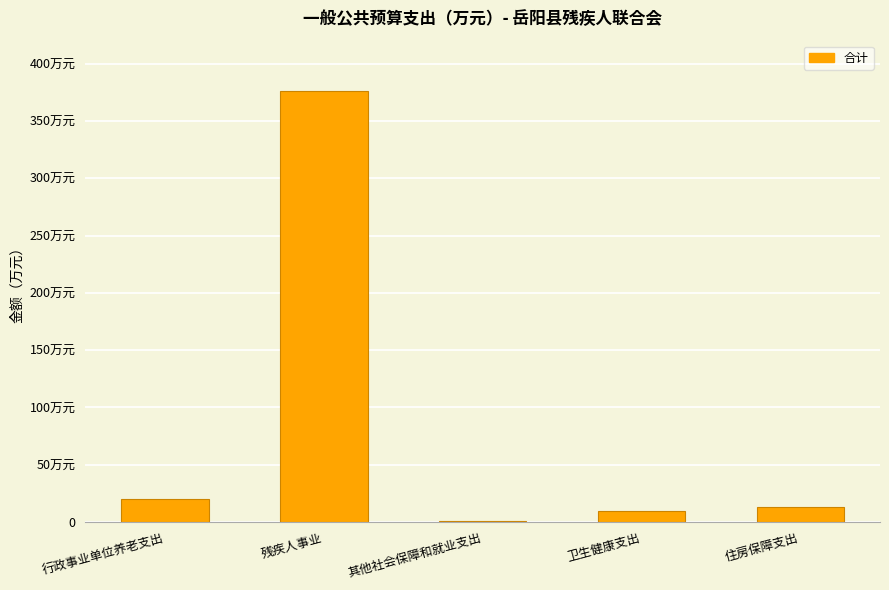

Is it true that the value at 住房保障支出 is 13.2?

True